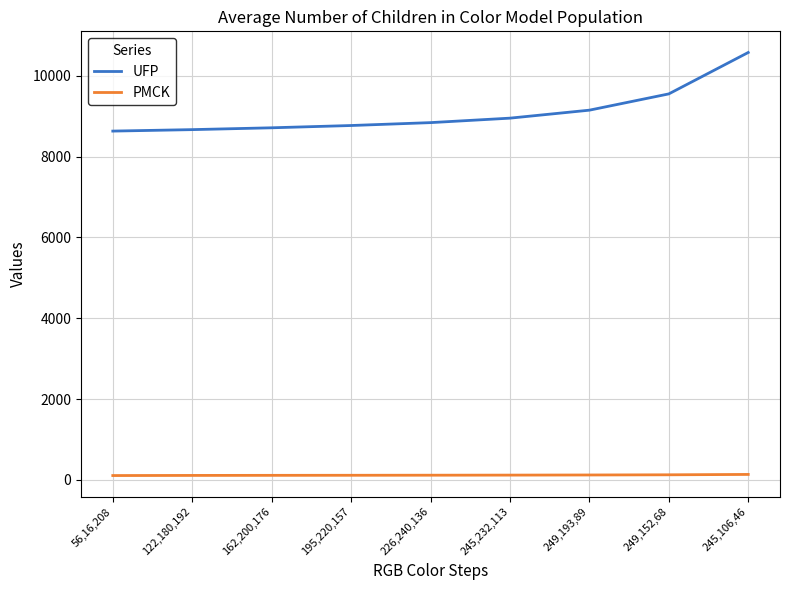

What is the difference between the second highest and second lowest values in the PMCK series?

15.4